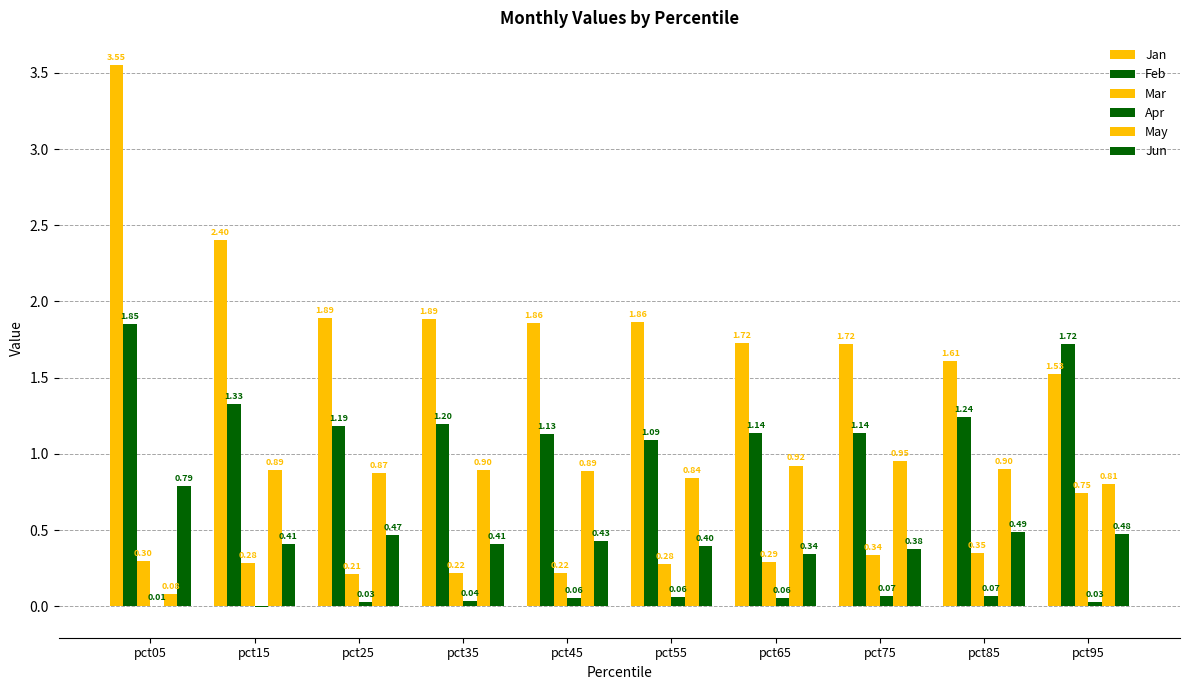

What is the value of the Mar bar at the 10th from the left?

0.7